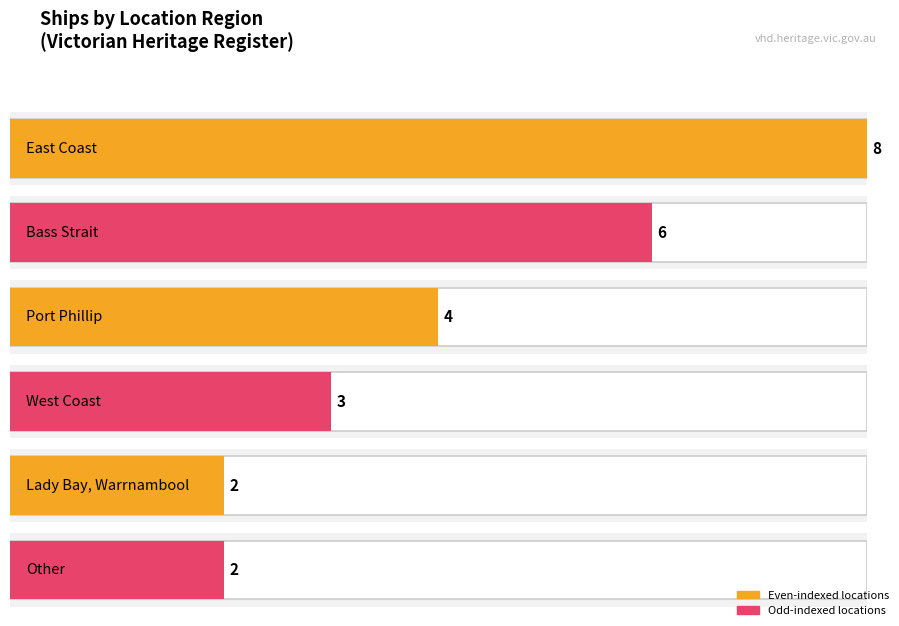

List the labels in order of value, largest first.

East Coast, Bass Strait, Port Phillip, West Coast, Lady Bay, Other